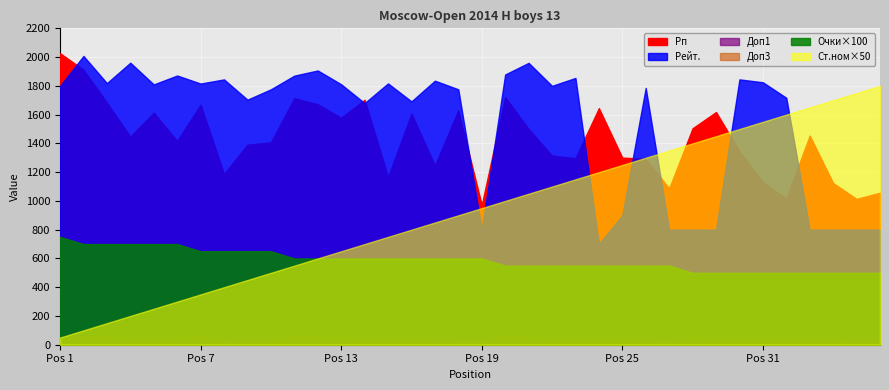

Reading left to right, extract all data points from this chart.

Очки: 1=7.5	2=7.0	3=7.0	4=7.0	5=7.0	6=7.0	7=6.5	8=6.5	9=6.5	10=6.5	11=6.0	12=6.0	13=6.0	14=6.0	15=6.0	16=6.0	17=6.0	18=6.0	19=6.0	20=5.5	21=5.5	22=5.5	23=5.5	24=5.5	25=5.5	26=5.5	27=5.5	28=5.0	29=5.0	30=5.0	31=5.0	32=5.0	33=5.0	34=5.0	35=5.0	36=5.0
Рейт.: 1=1799.0	2=2008.0	3=1819.0	4=1961.0	5=1810.0	6=1872.0	7=1816.0	8=1845.0	9=1704.0	10=1776.0	11=1871.0	12=1907.0	13=1811.0	14=1680.0	15=1817.0	16=1692.0	17=1836.0	18=1776.0	19=800.0	20=1879.0	21=1960.0	22=1800.0	23=1855.0	24=700.0	25=900.0	26=1786.0	27=800.0	28=800.0	29=800.0	30=1845.0	31=1825.0	32=1717.0	33=800.0	34=800.0	35=800.0	36=800.0
Доп1: 1=53.5	2=55.5	3=50.5	4=49.0	5=46.5	6=46.5	7=54.5	8=44.0	9=43.5	10=42.5	11=54.0	12=51.0	13=49.5	14=46.0	15=45.5	16=45.5	17=43.5	18=42.5	19=36.5	20=54.5	21=50.5	22=47.0	23=46.0	24=45.0	25=45.0	26=44.5	27=40.5	28=50.0	29=48.5	30=47.5	31=45.0	32=45.0	33=45.0	34=44.5	35=43.5	36=43.5
Доп3: 1=42.0	2=38.5	3=37.5	4=33.5	5=35.0	6=30.0	7=37.0	8=31.5	9=30.5	10=32.0	11=33.5	12=32.5	13=33.5	14=29.5	15=30.0	16=32.0	17=32.5	18=32.0	19=22.5	20=35.0	21=30.0	22=31.0	23=31.0	24=29.5	25=28.5	26=30.0	27=22.0	28=27.5	29=28.0	30=31.0	31=26.5	32=26.0	33=24.0	34=23.5	35=25.0	36=22.0
Рп: 1=2027.0	2=1912.0	3=1683.0	4=1447.0	5=1613.0	6=1417.0	7=1668.0	8=1187.0	9=1391.0	10=1406.0	11=1714.0	12=1672.0	13=1578.0	14=1703.0	15=1166.0	16=1606.0	17=1246.0	18=1628.0	19=971.0	20=1721.0	21=1500.0	22=1315.0	23=1297.0	24=1645.0	25=1301.0	26=1293.0	27=1087.0	28=1505.0	29=1618.0	30=1345.0	31=1130.0	32=1018.0	33=1454.0	34=1124.0	35=1014.0	36=1057.0
Ст.ном: 1=1.0	2=2.0	3=3.0	4=4.0	5=5.0	6=6.0	7=7.0	8=8.0	9=9.0	10=10.0	11=11.0	12=12.0	13=13.0	14=14.0	15=15.0	16=16.0	17=17.0	18=18.0	19=19.0	20=20.0	21=21.0	22=22.0	23=23.0	24=24.0	25=25.0	26=26.0	27=27.0	28=28.0	29=29.0	30=30.0	31=31.0	32=32.0	33=33.0	34=34.0	35=35.0	36=36.0